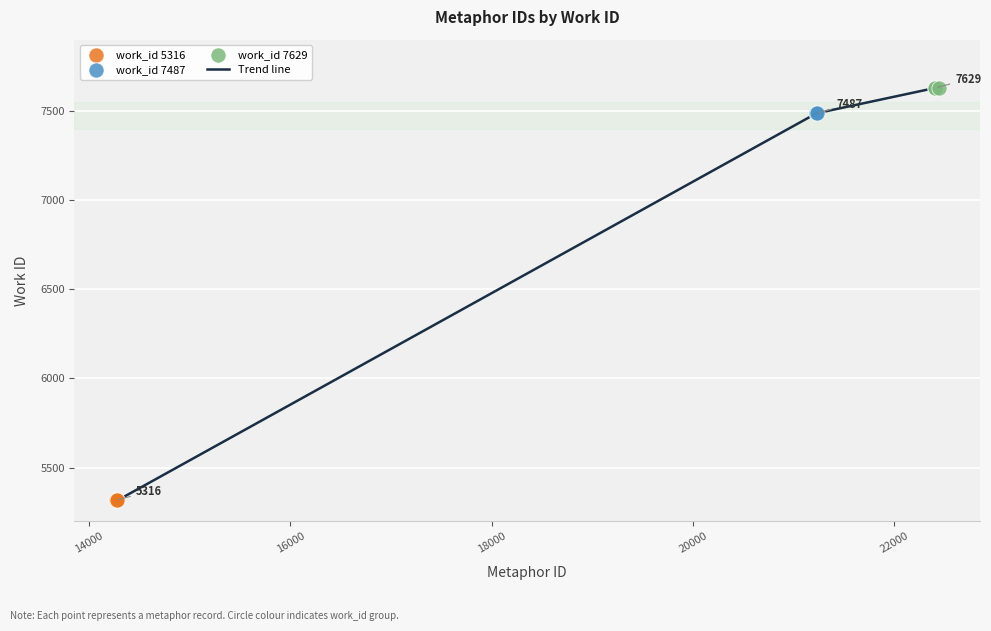

What is the difference between the maximum and minimum values?

2313